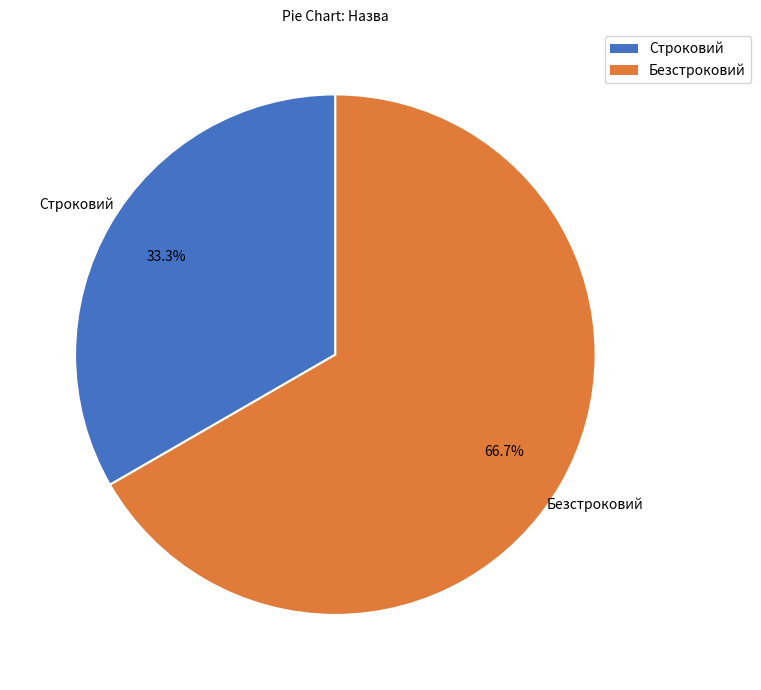

Which slice represents more than half of the pie?

Безстроковий